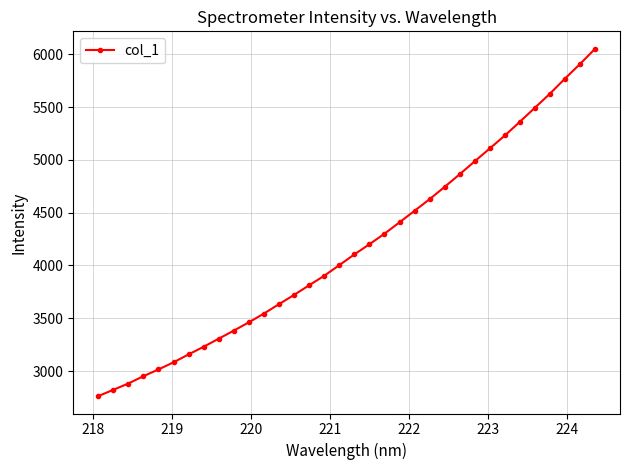

What is the difference between the maximum and minimum values?

3289.8